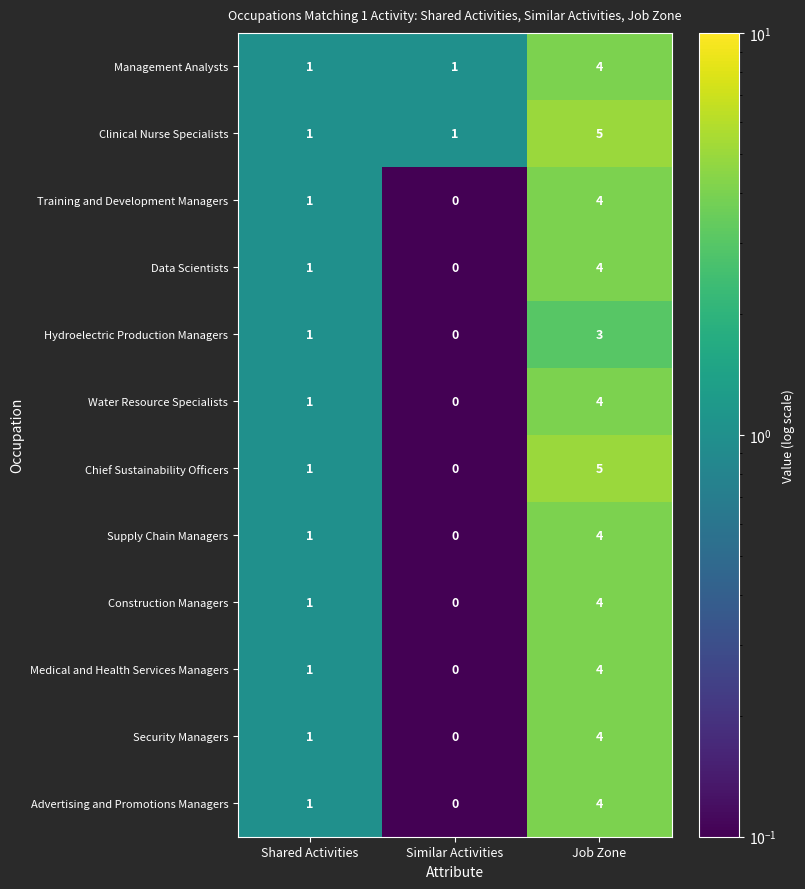

Which label corresponds to the smallest value in the chart?

Similar Activities